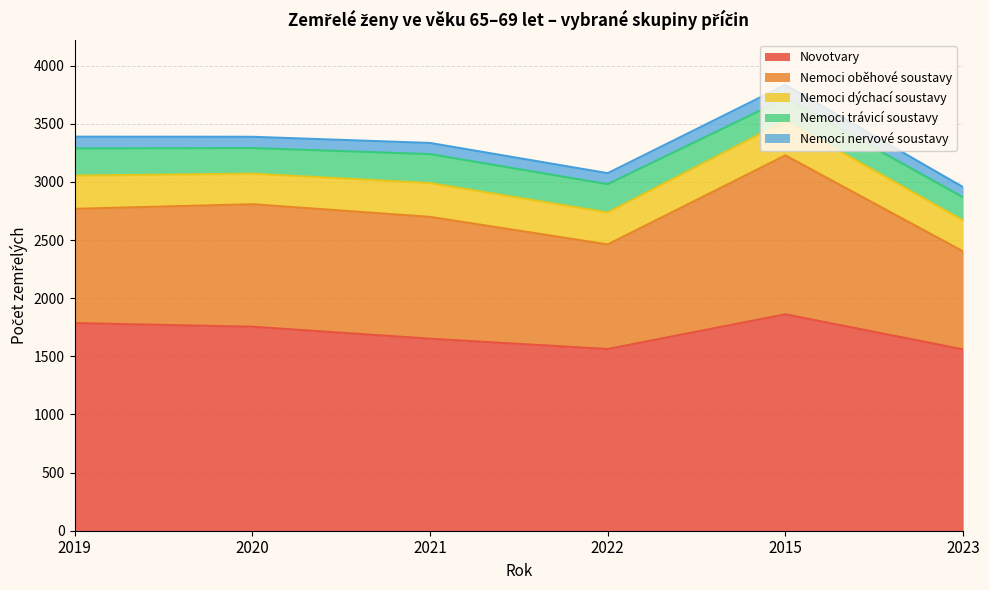

At which category does Novotvary reach its first local peak?

2015